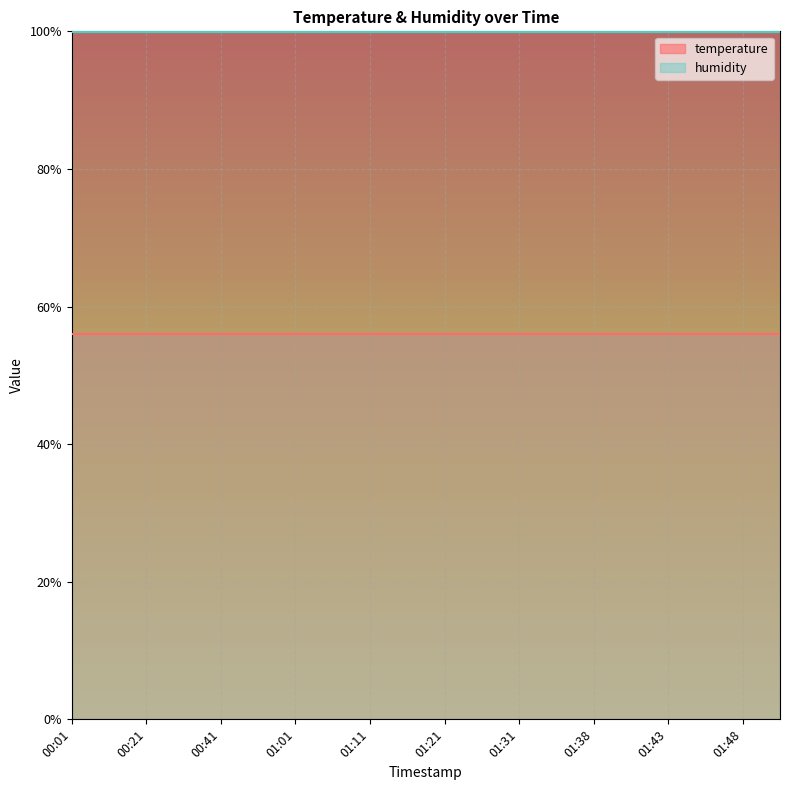

At which category is the sum across all series the highest?

00:01